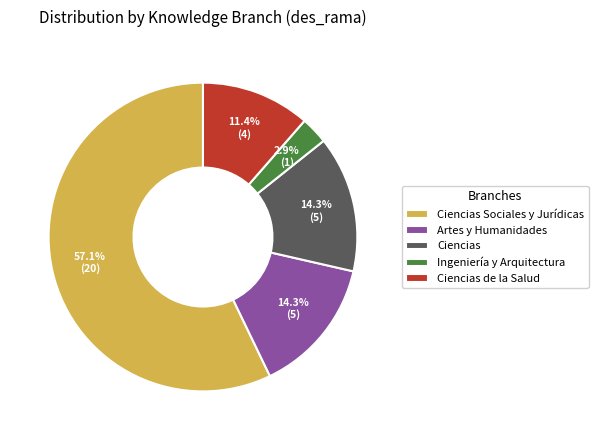

What is the largest slice in the pie chart?

Ciencias Sociales y Jurídicas